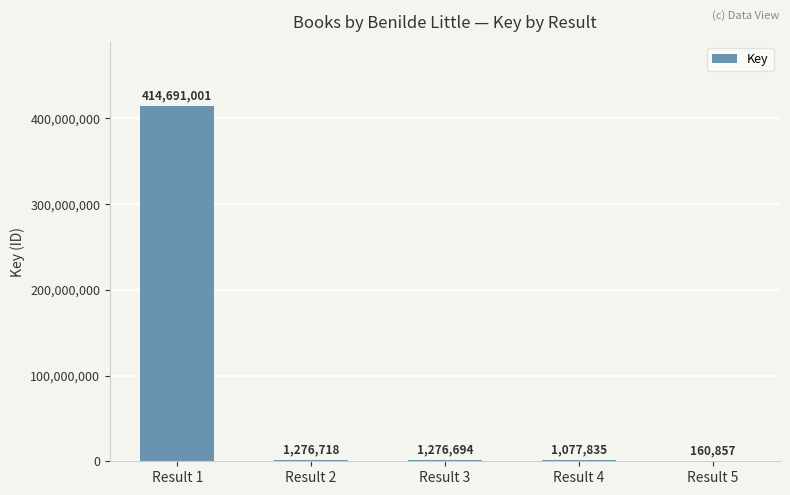

Which category has the highest value across all series?

Result 1